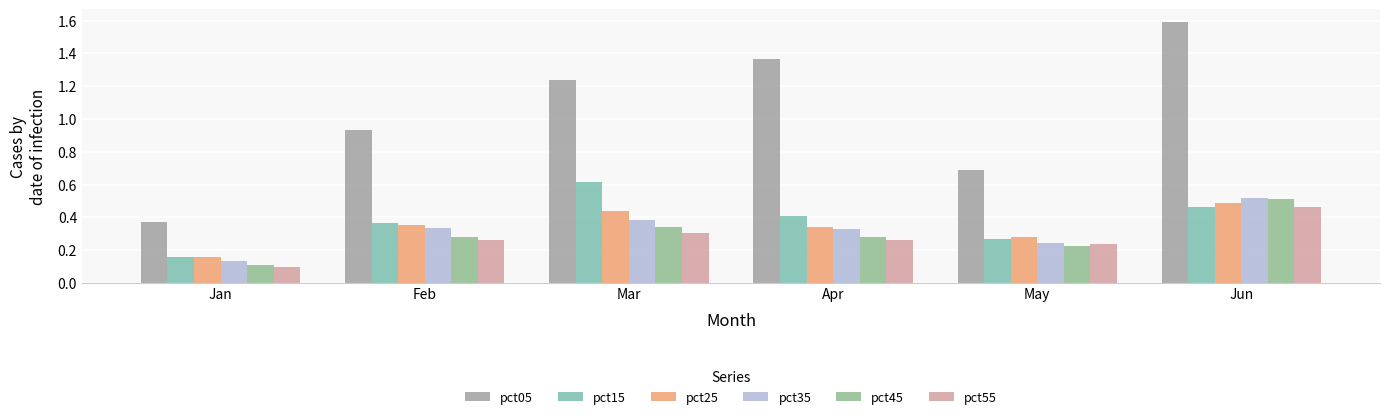

At Apr, list the series in order from largest to smallest.

pct05, pct15, pct25, pct35, pct45, pct55